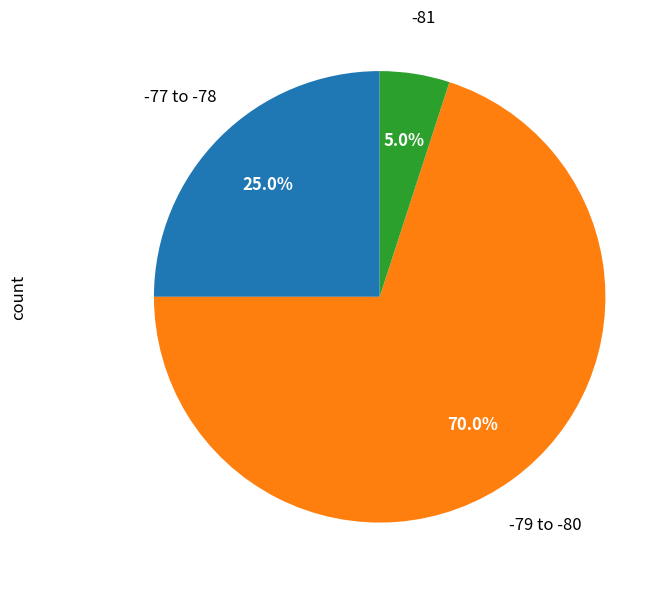

Is there a majority slice in this chart?

Yes